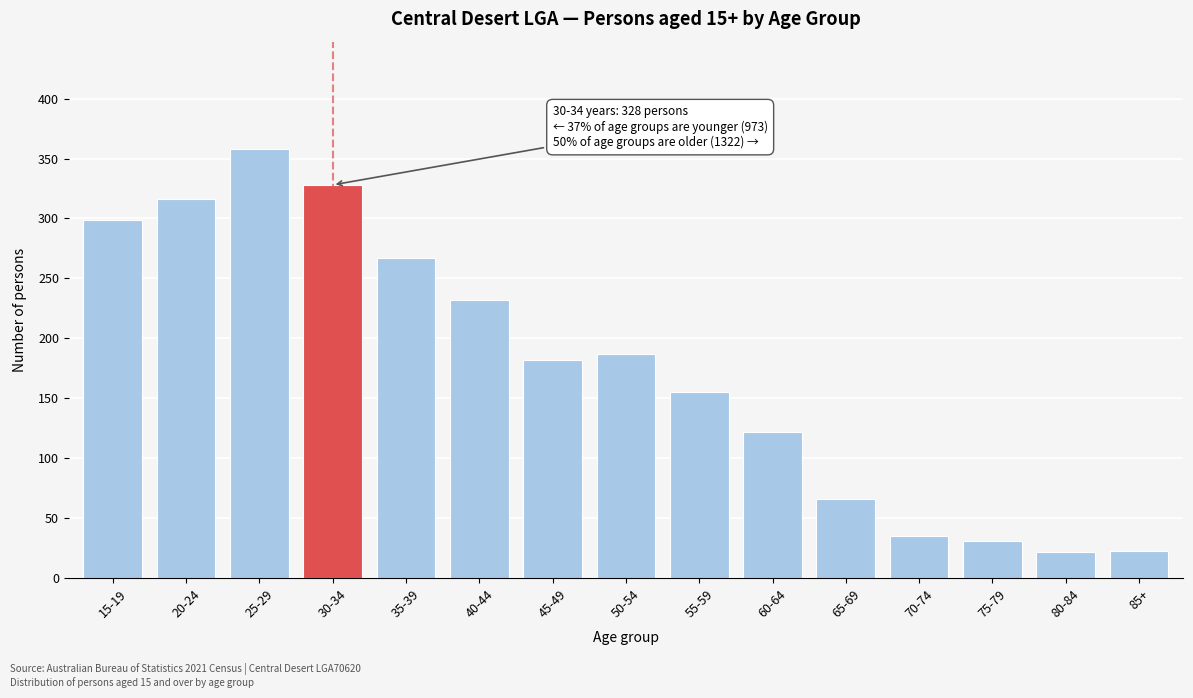

What is the ratio of the value at 25-29 to the value at 70-74?

10.2